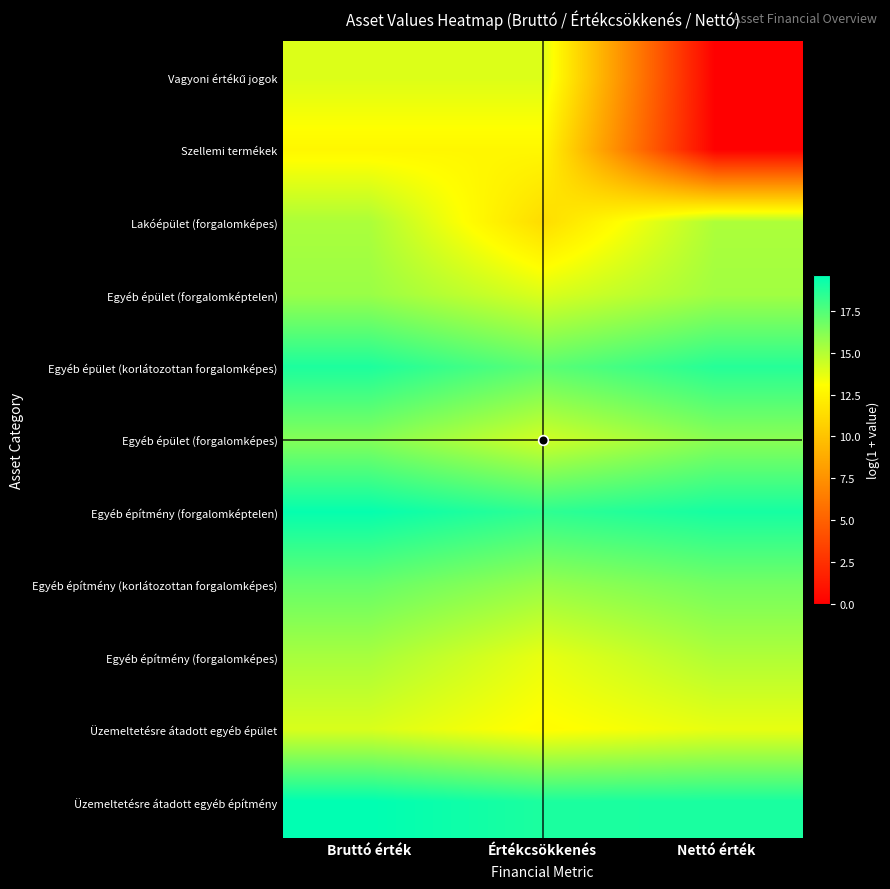

Rank the series by their maximum value, from highest to lowest.

Üzemeltetésre átadott egyéb építmény, Egyéb építmény (forgalomképtelen), Egyéb épület (korlátozottan forgalomképes), Egyéb építmény (korlátozottan forgalomképes), Egyéb épület (forgalomképes), Egyéb épület (forgalomképtelen), Egyéb építmény (forgalomképes), Lakóépület (forgalomképes), Üzemeltetésre átadott egyéb épület, Vagyoni értékű jogok, Szellemi termékek